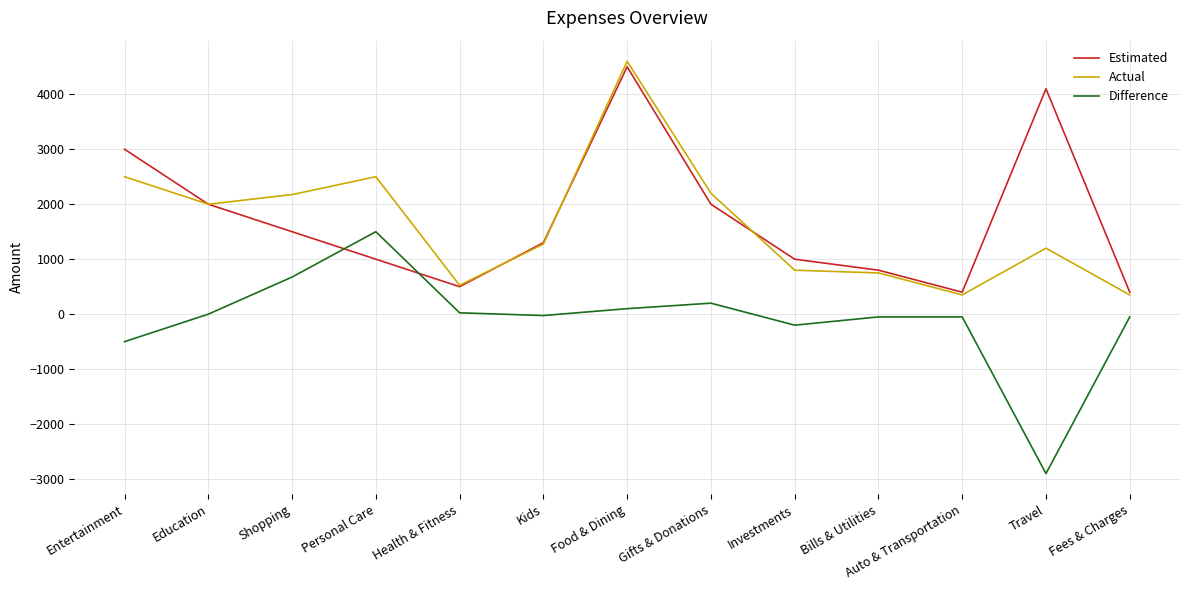

What is the total value across all series at Travel?

2400